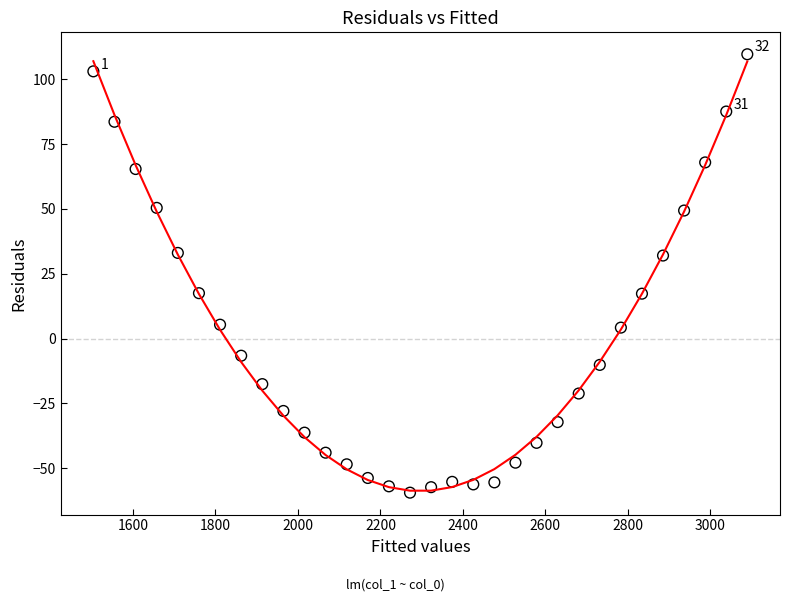

What is the range of Y values (max minus min)?

169.0